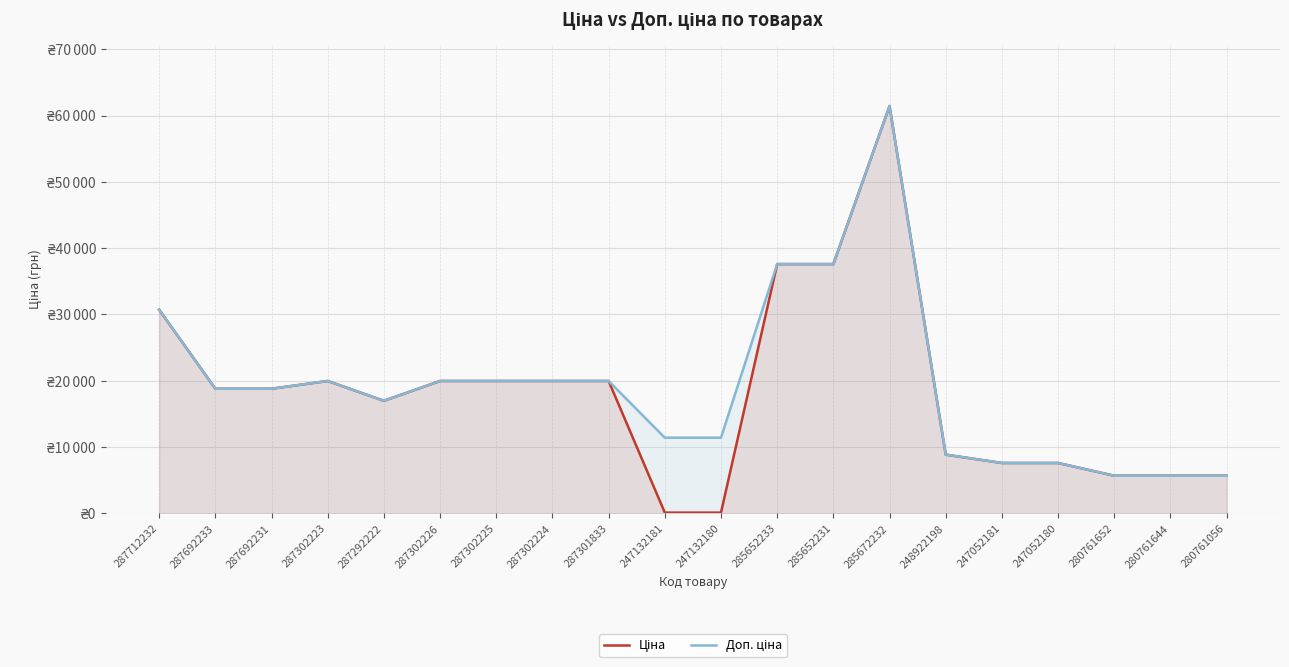

List the series in order of their peak value, highest first.

Ціна, Доп. ціна